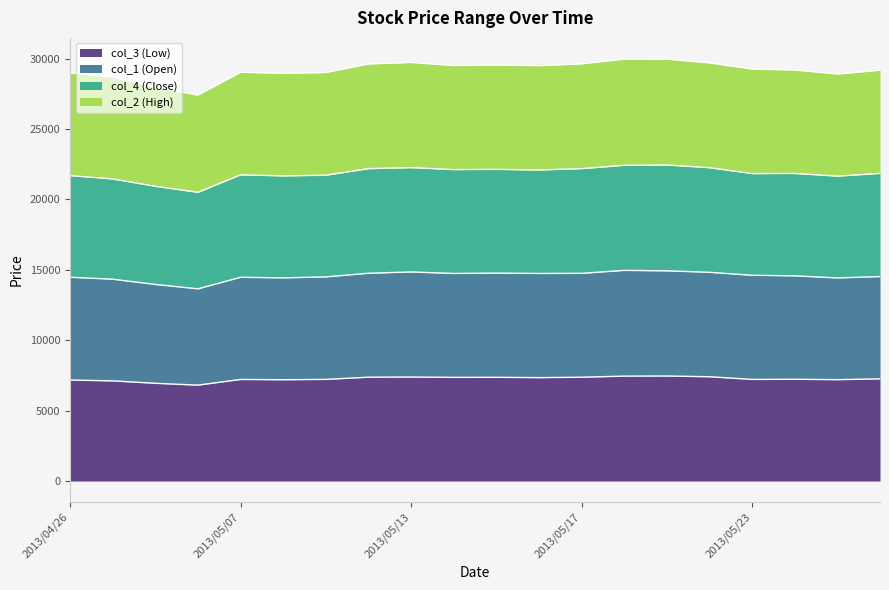

Reading left to right, what are all the values shown in this chart?

col_3: 7170	7112	6939	6808	7211	7193	7216	7373	7383	7359	7363	7341	7370	7449	7455	7405	7213	7225	7197	7255
col_1: 14469	14331	13959	13646	14467	14425	14495	14753	14846	14739	14763	14738	14747	14957	14925	14820	14609	14570	14420	14519
col_4: 21685	21450	20927	20501	21741	21668	21714	22180	22254	22113	22129	22085	22183	22418	22439	22248	21830	21840	21650	21843
col_2: 28984	28675	27954	27408	29029	28951	29008	29616	29724	29505	29538	29495	29626	29968	29959	29692	29255	29188	28903	29171